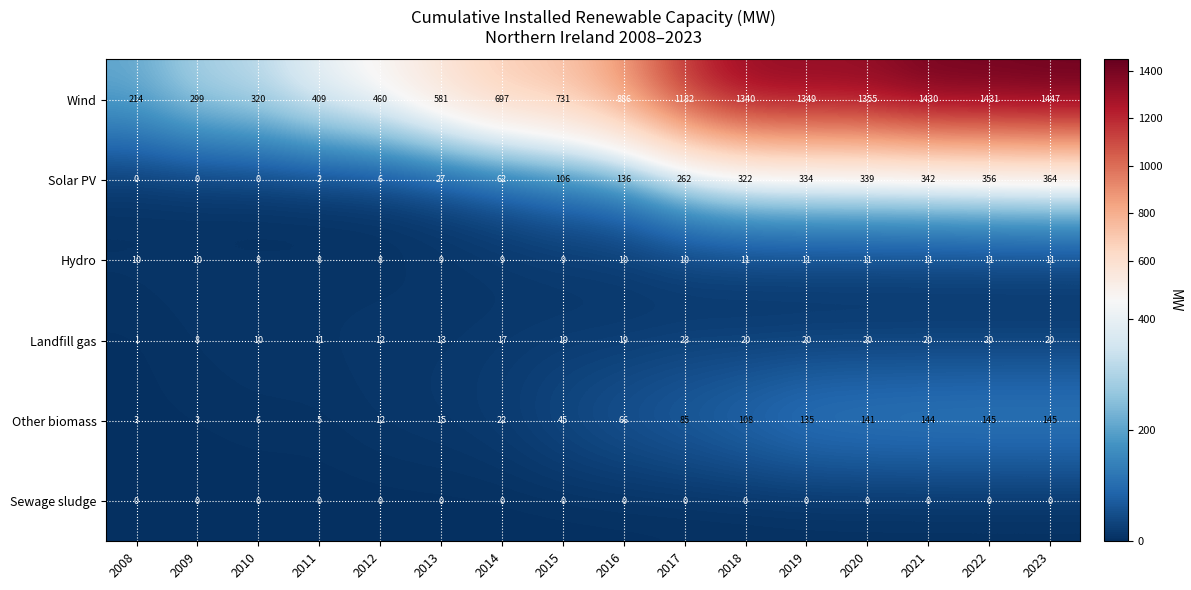

Which series has the largest total across all categories?

Wind